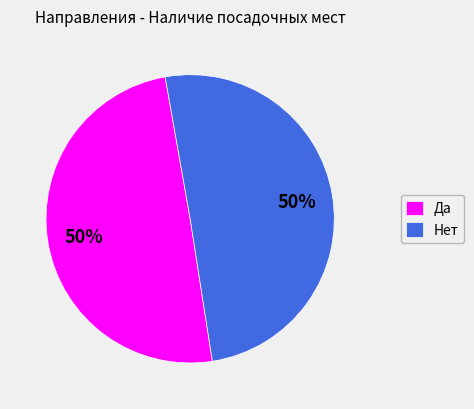

True or false: Нет accounts for 50% of the total.

True